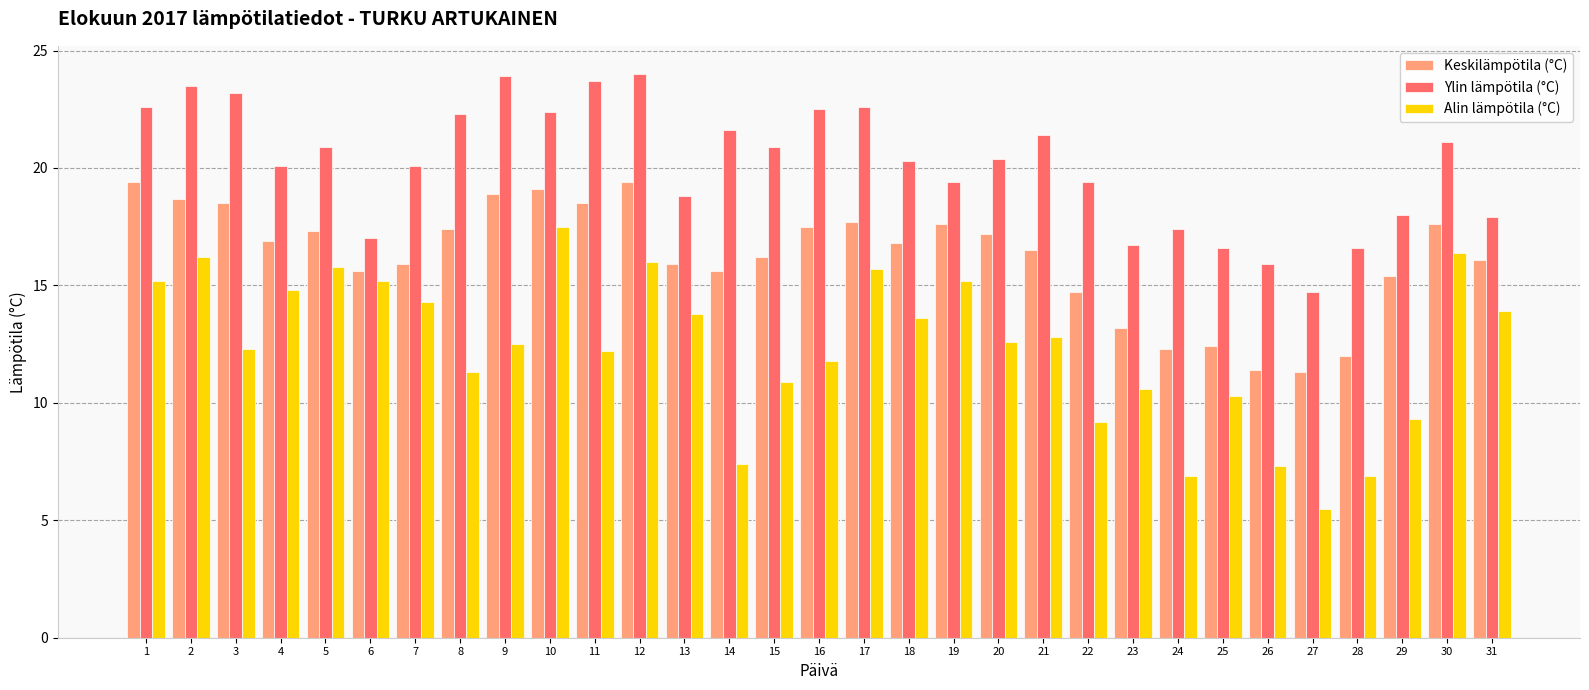

Which series has the largest total across all categories?

Ylin lämpötila (°C)